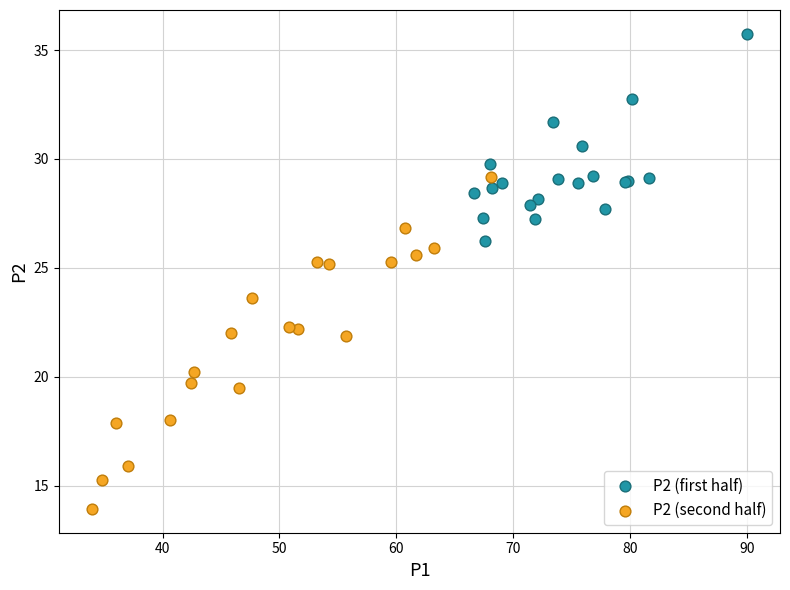

Which series reaches the minimum Y coordinate?

P2 (second half)